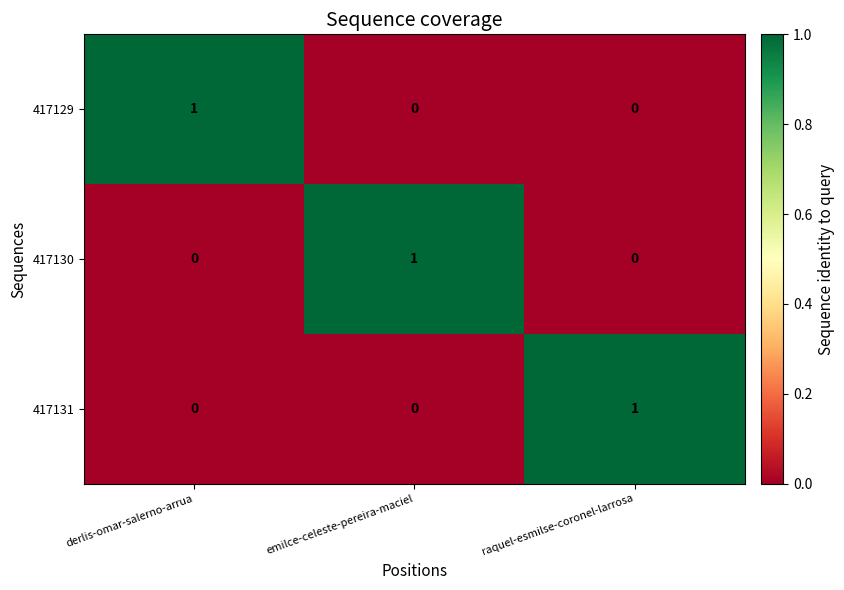

Count the 417130 values in the range 0 to 1.

3